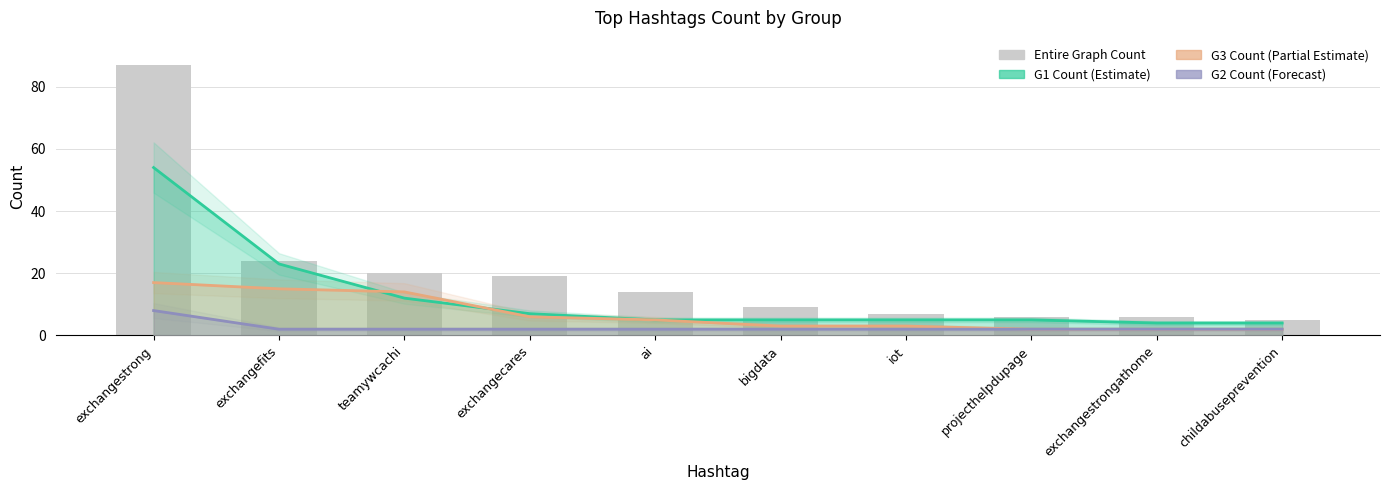

At which category does the chart reach its minimum across all series?

childabuseprevention